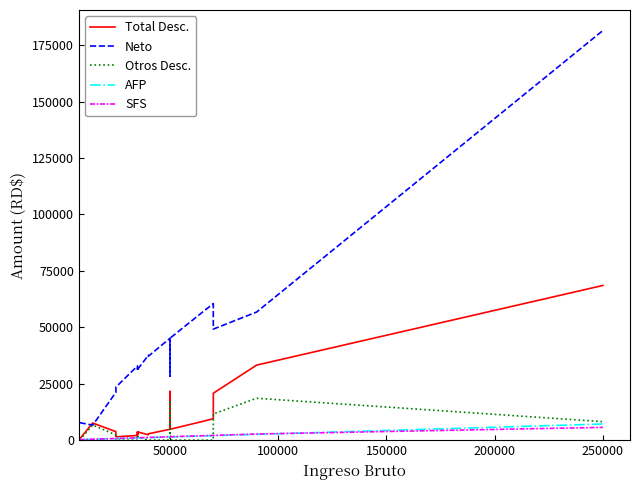

What is the label of the 5th point from the left?

200000